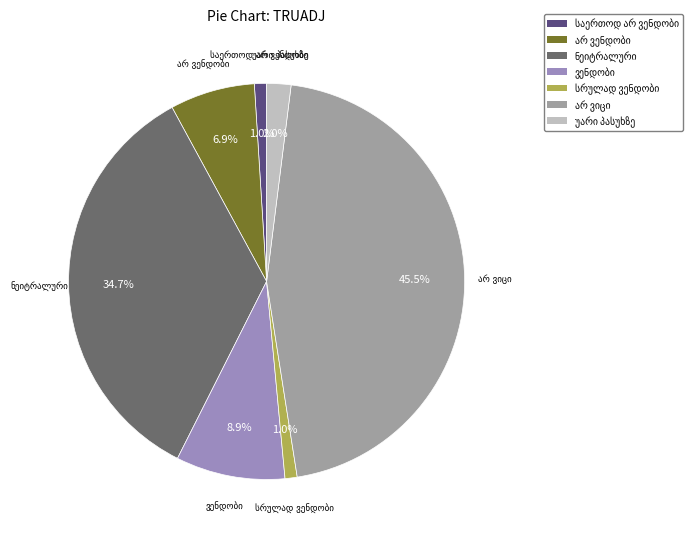

Is there any slice that represents more than half of the pie?

No